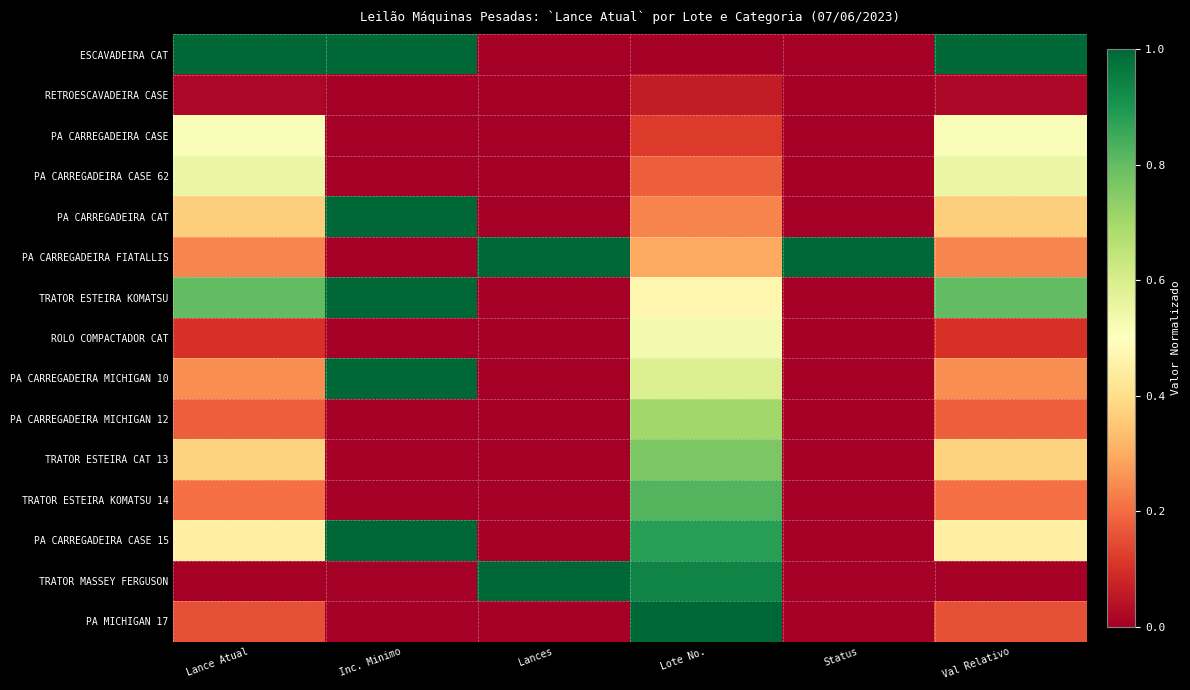

Which series changed the most between Lote No. and Val Relativo?

ESCAVADEIRA CAT